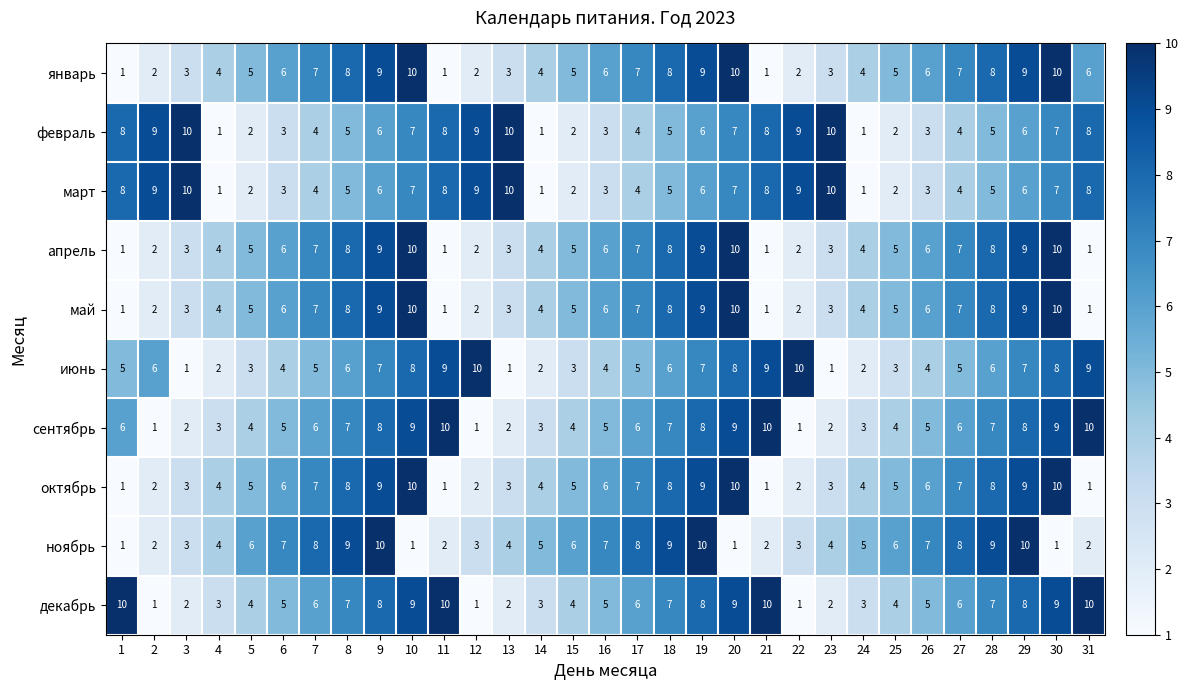

What is the average value of the июнь series?

5